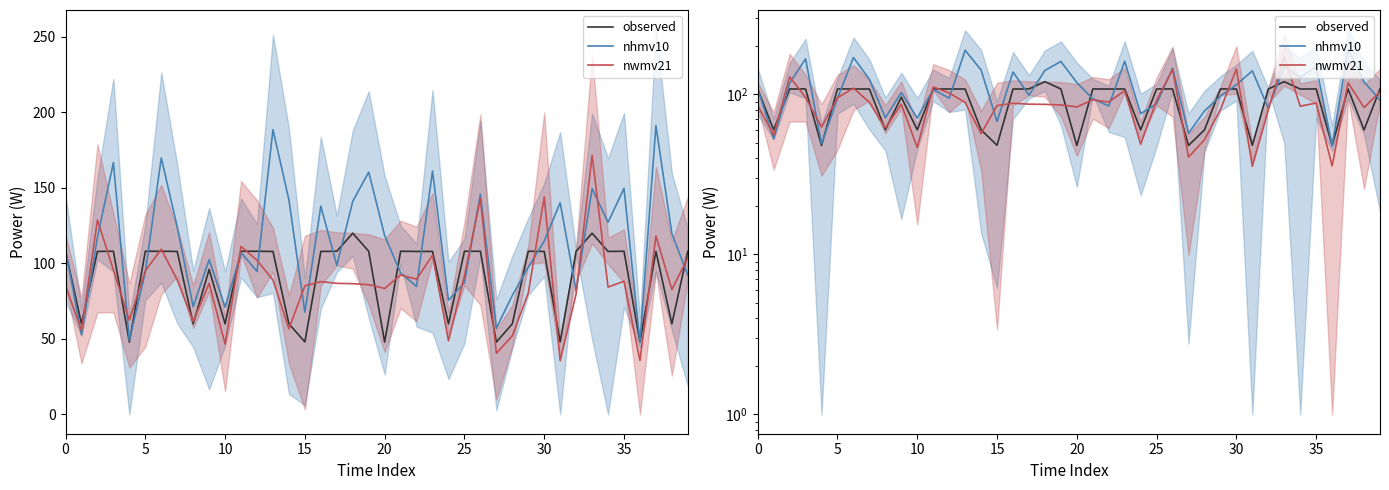

What is the label of the 25th point from the right?

15